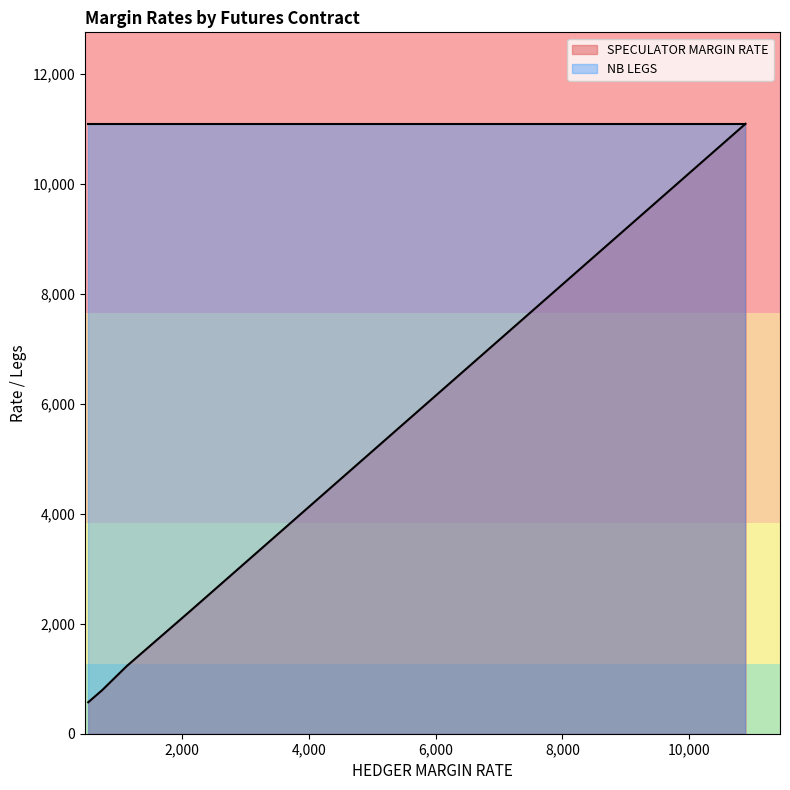

At which category does the chart reach its peak across all series?

10889